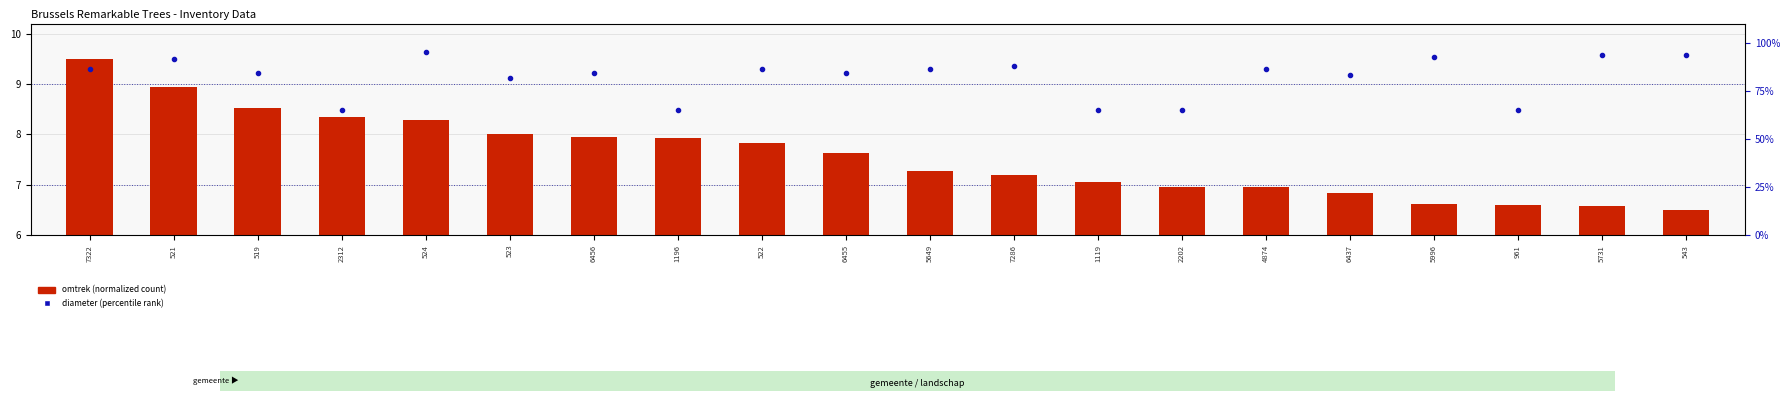

Which series has the widest spread of Y values?

diameter (percentile)